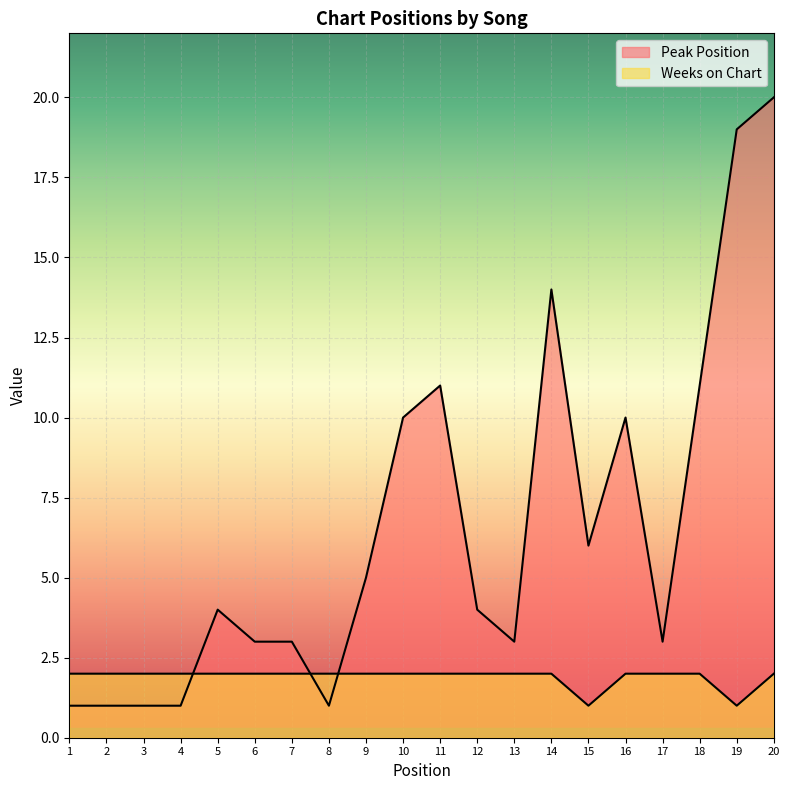

What is the total value across all series at 20?

22